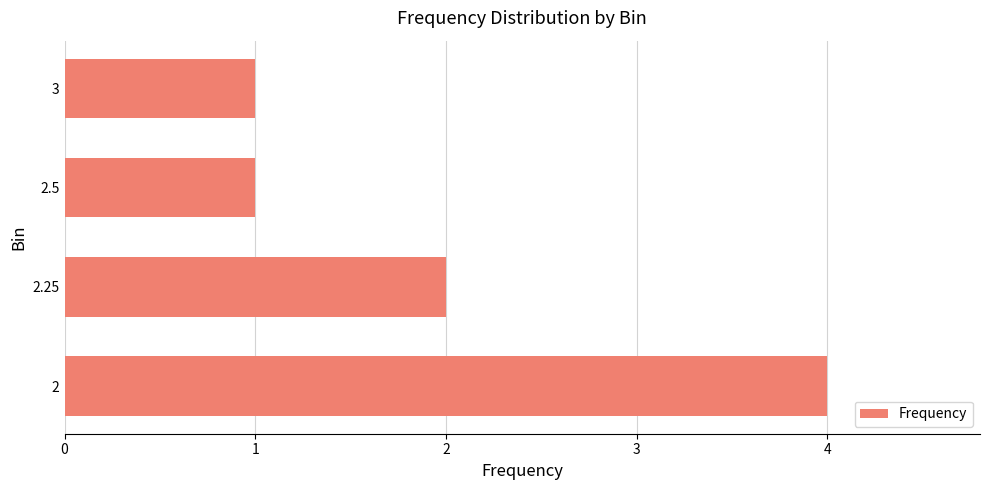

What is the sum of all values?

8